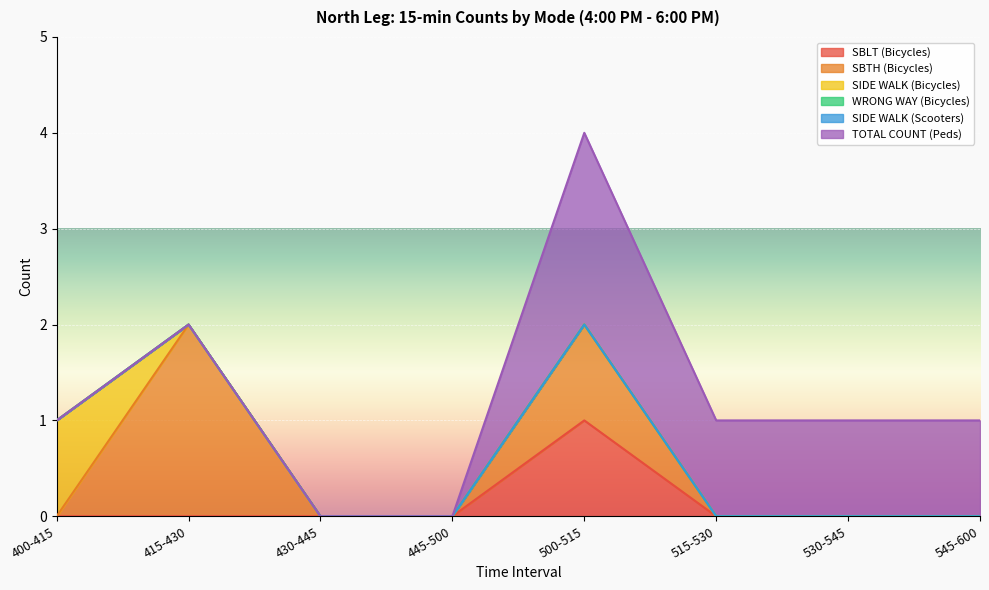

Between 445-500 and 500-515, which series saw the biggest shift?

TOTAL COUNT (Peds)